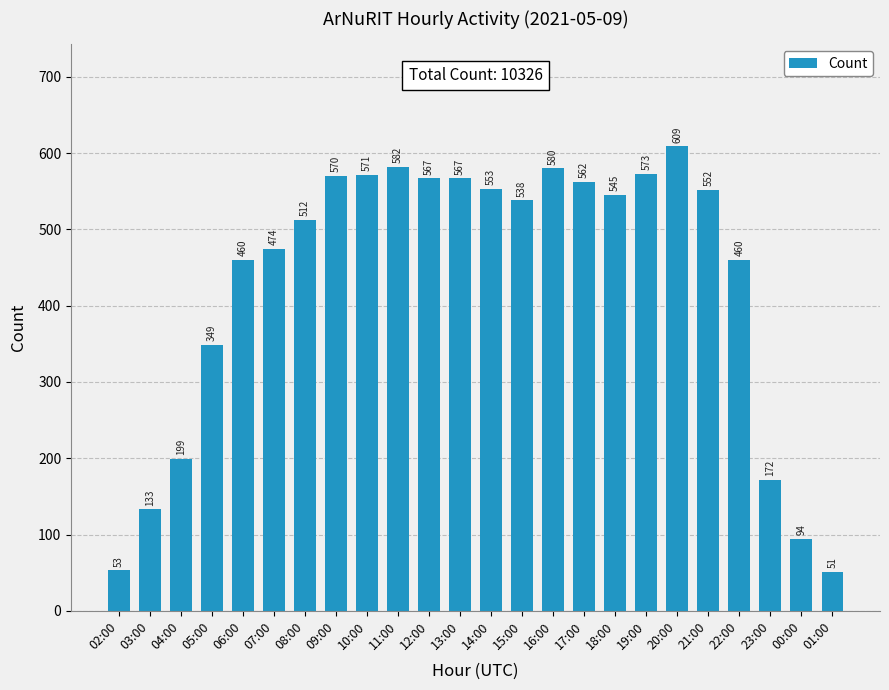

The chart shows a value of 635 at 07:00. True or false?

False